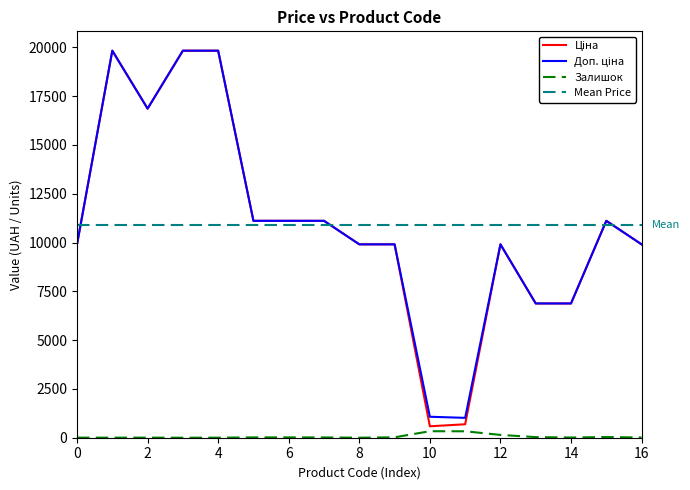

True or false: Залишок has a value of 5.0 at 0.

True